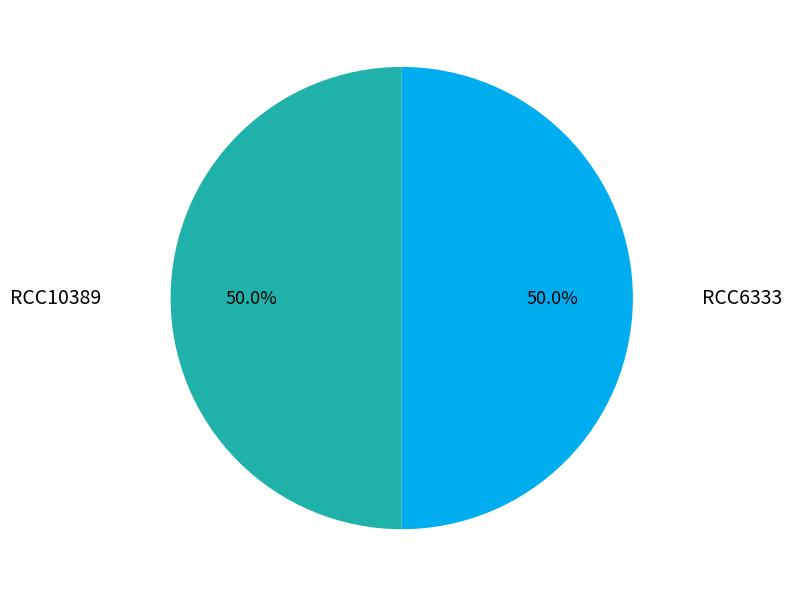

Which category has the biggest portion of the pie?

RCC6333